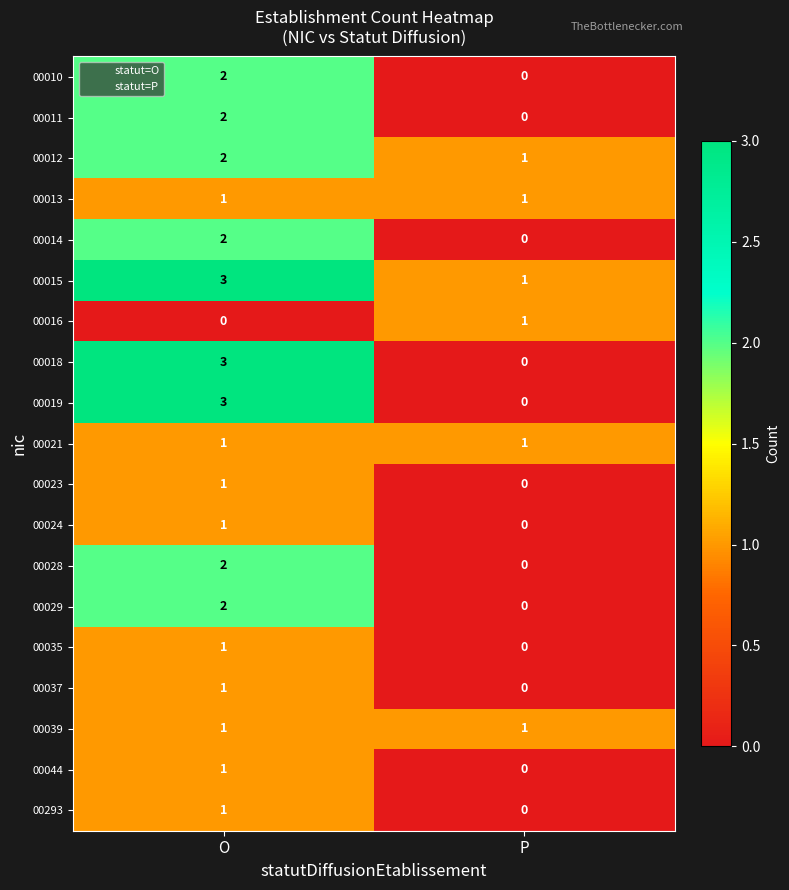

Which series has the largest total across all categories?

00015